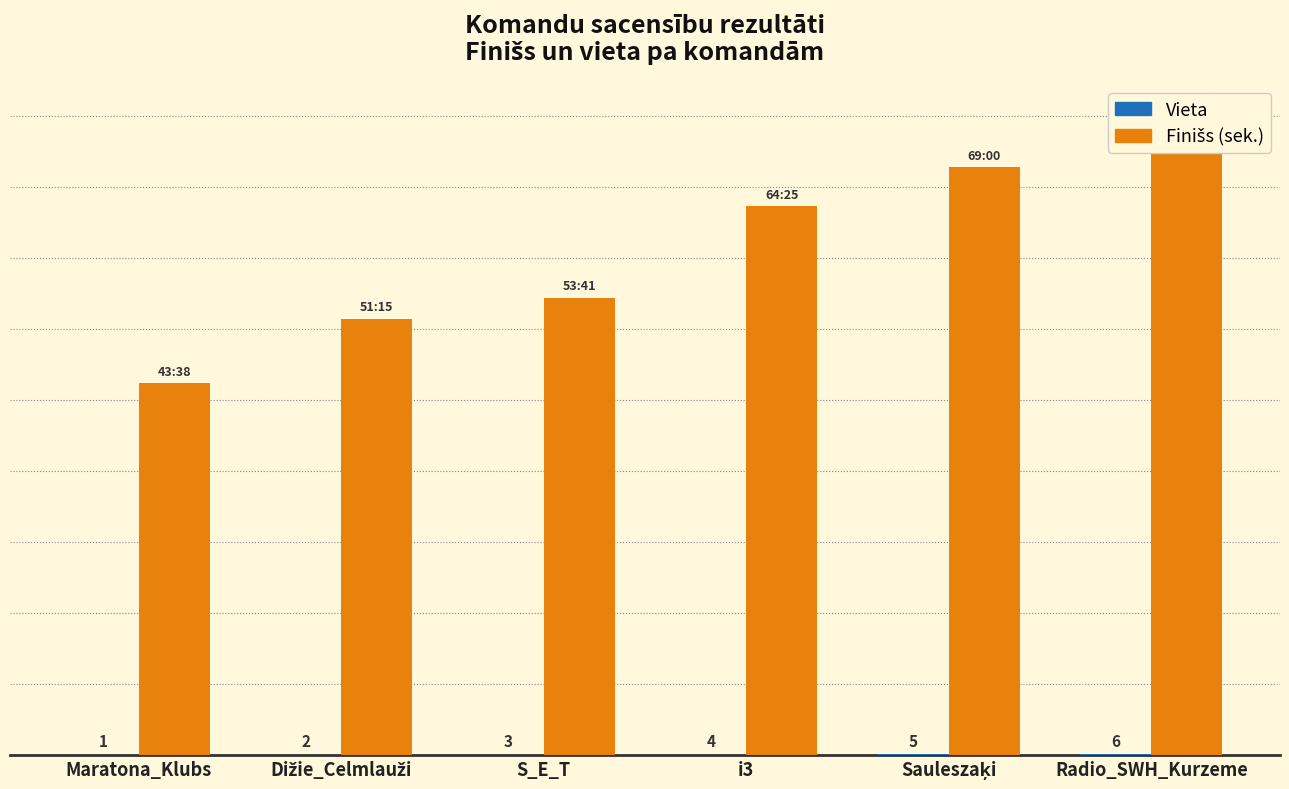

Which series has the largest total across all categories?

Finišs (sek.)